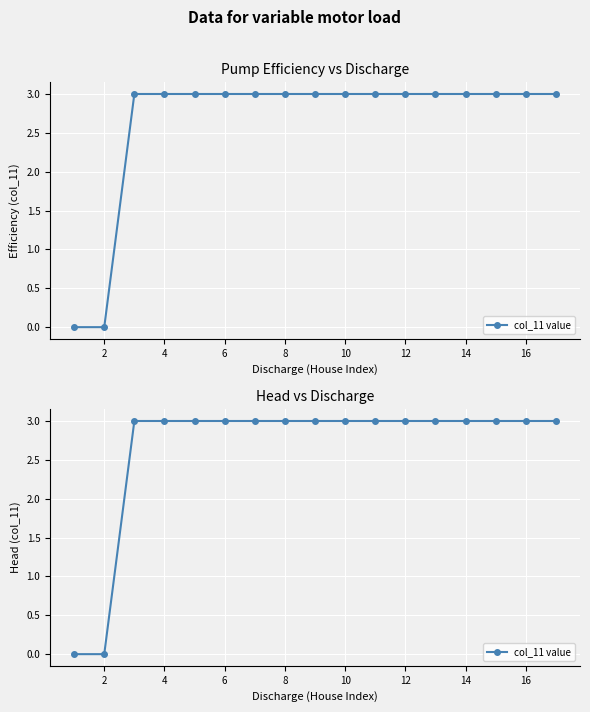

The chart shows a value of 3 at 14. True or false?

True